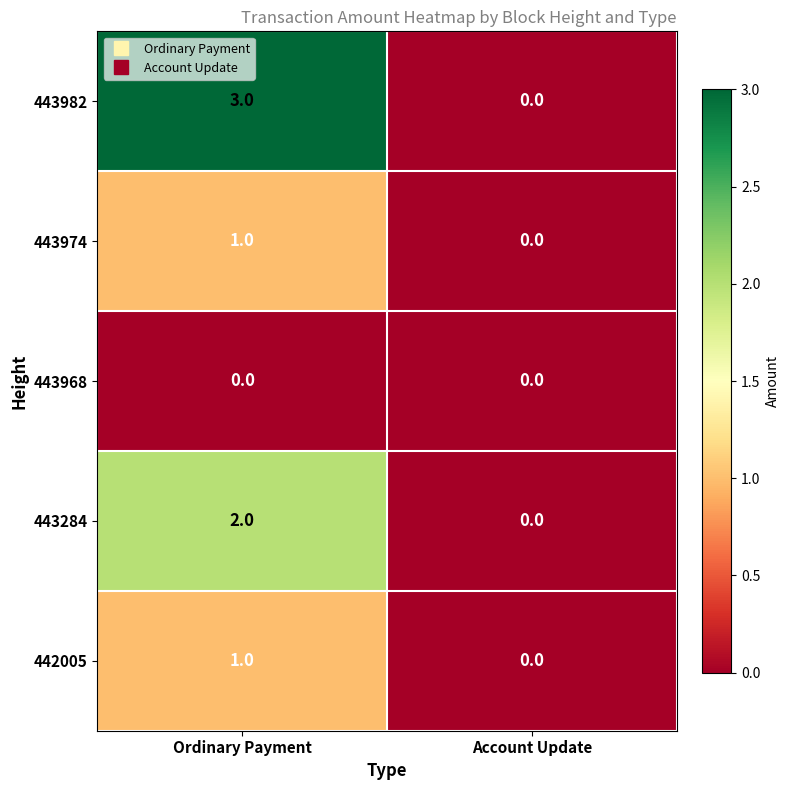

Is it true that 442005 equals 2 at Ordinary Payment?

False